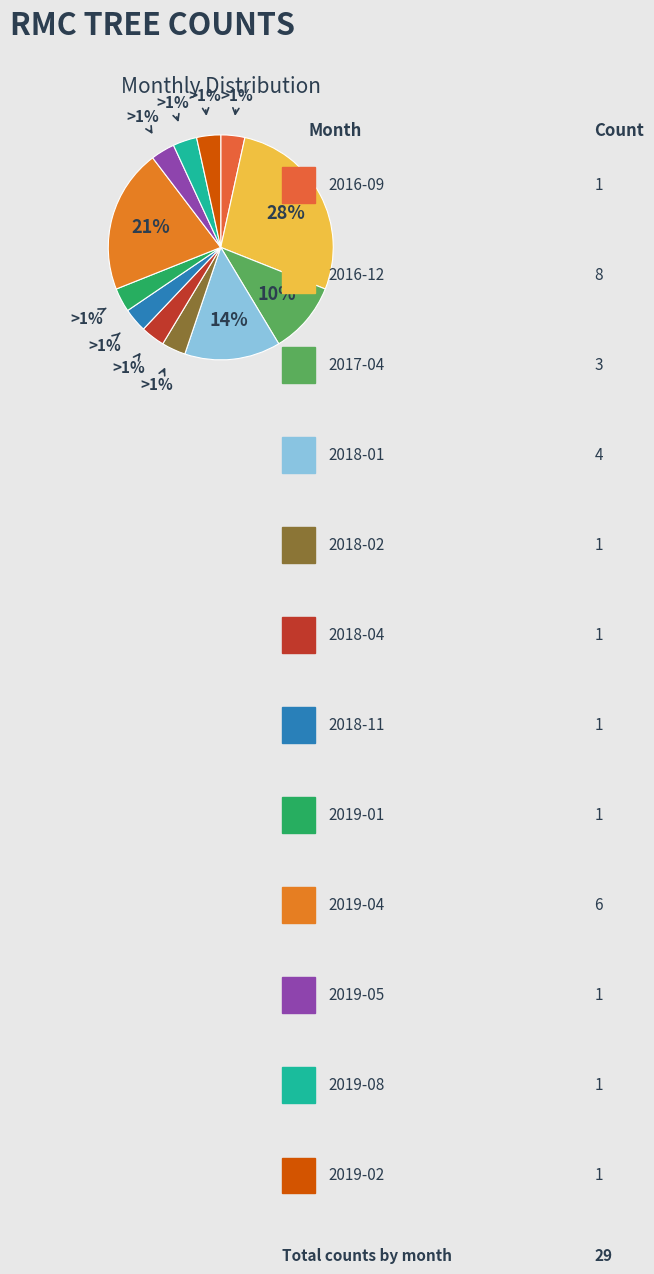

Is there a majority slice in this chart?

No